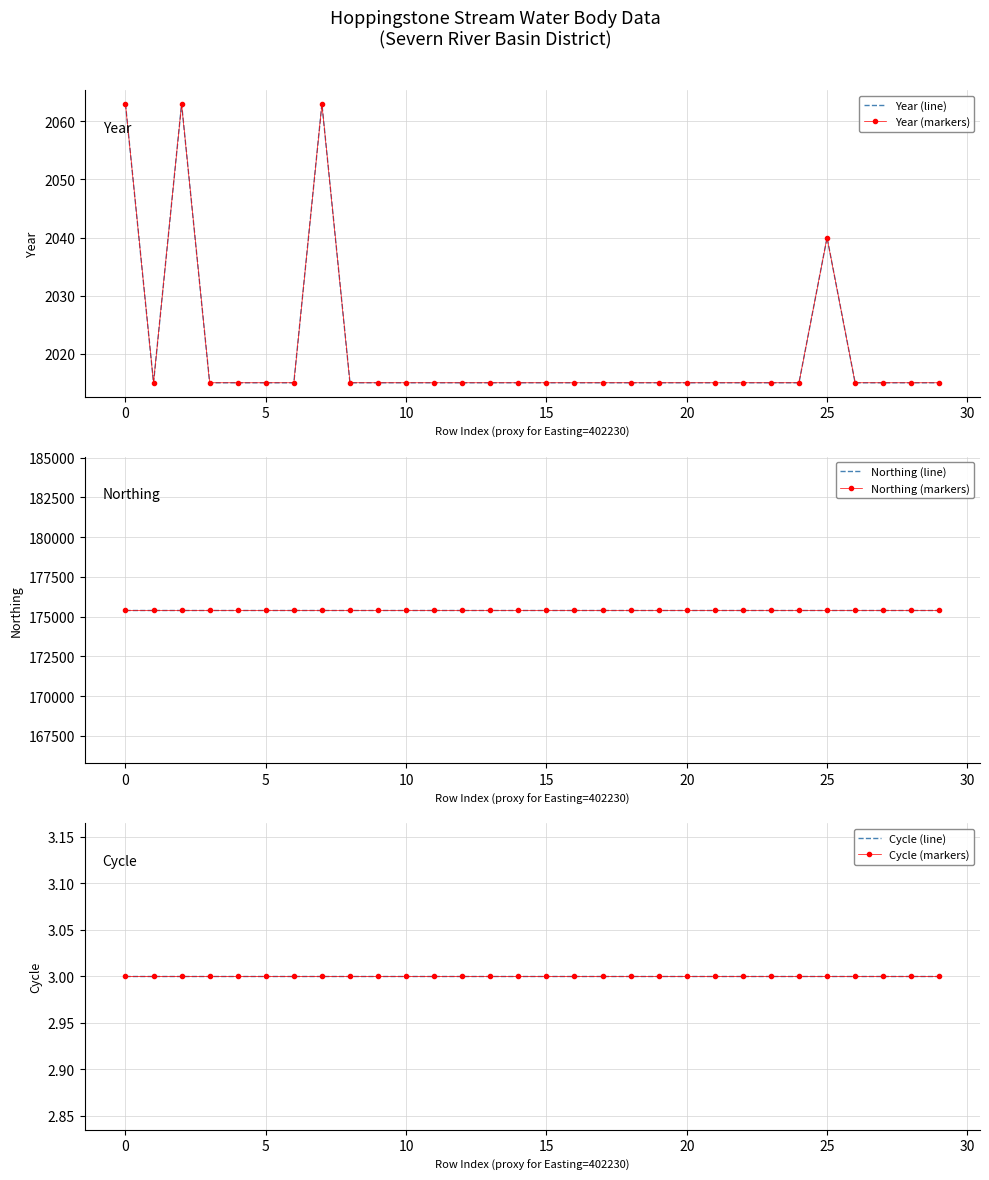

Does the chart have visible grid lines?

Yes